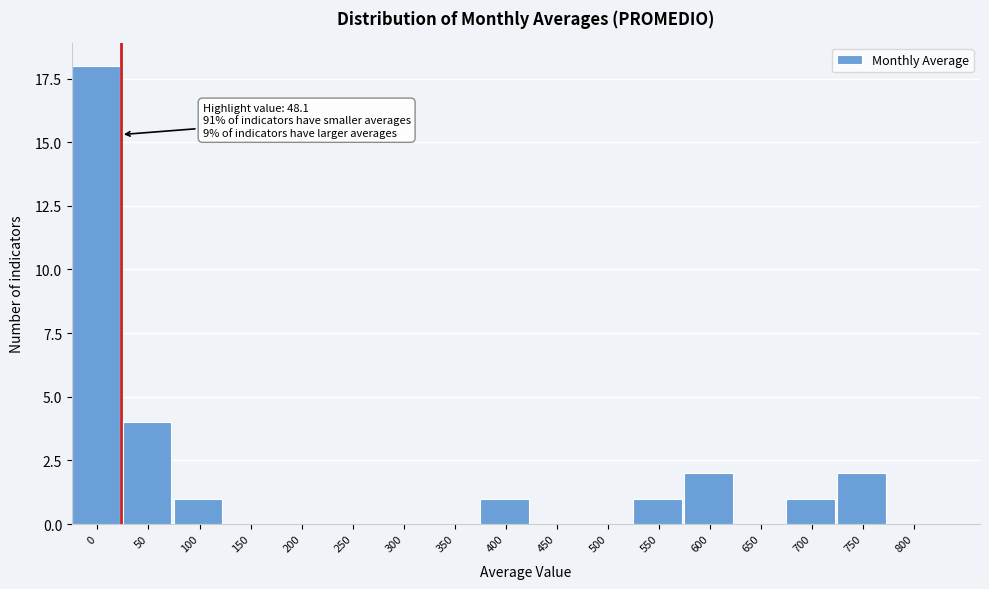

Reading right to left, transcribe all the data shown in this chart.

800=0	750=2	700=1	650=0	600=2	550=1	500=0	450=0	400=1	350=0	300=0	250=0	200=0	150=0	100=1	50=4	0=18